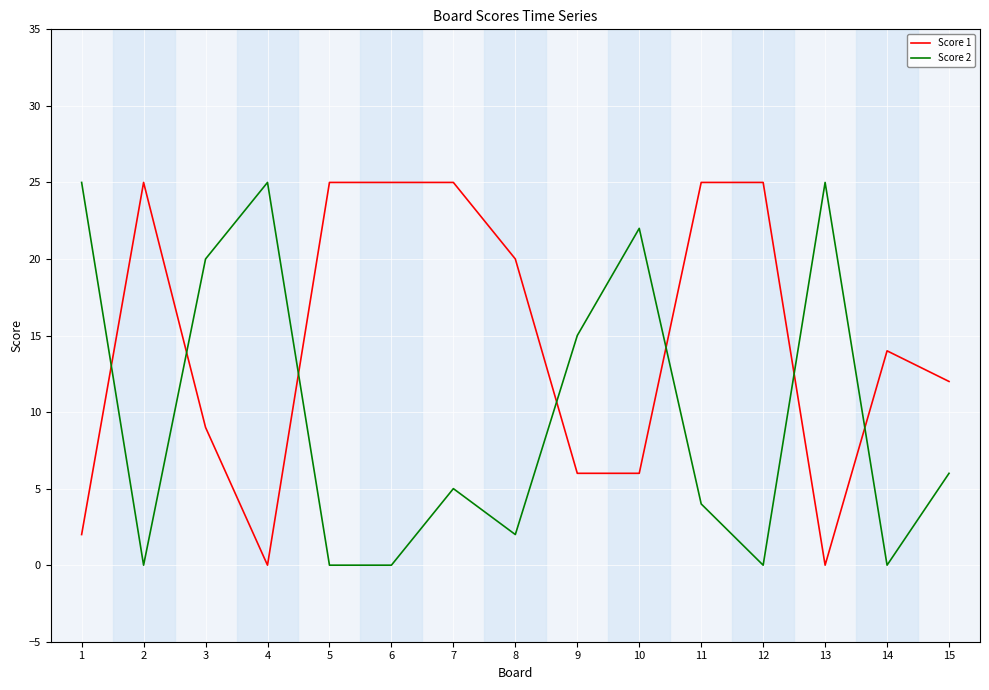

What is the greatest value displayed?

25